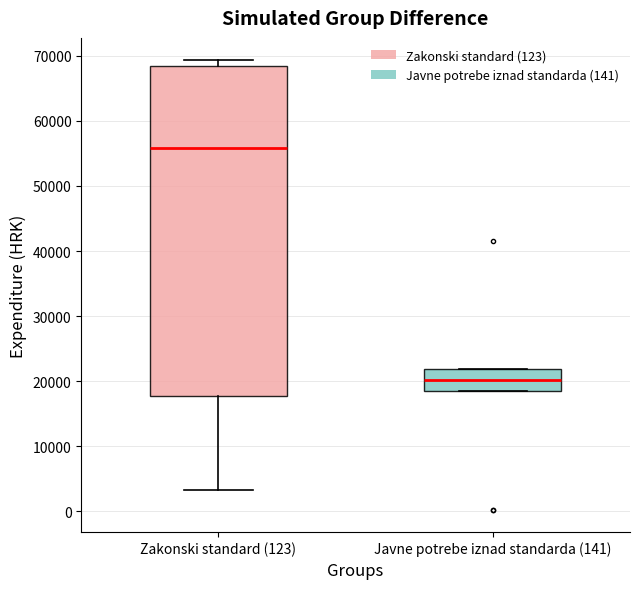

Where does the lower whisker of the box for Zakonski standard (123) end on the y-axis? The values are not printed on the chart, so give them approximately, as read against the axis.

3000